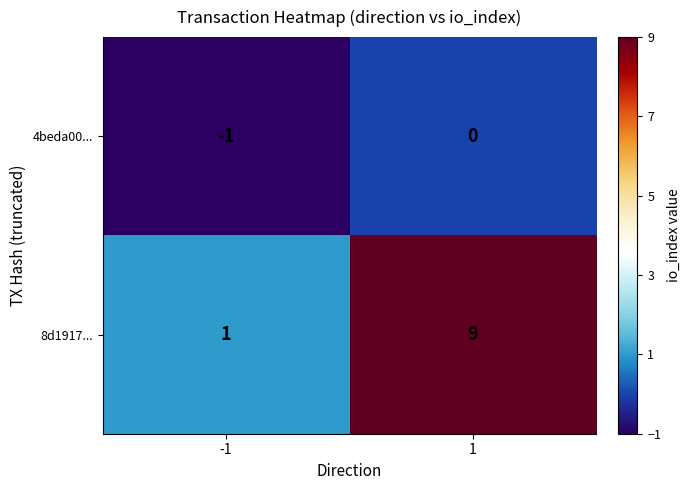

Which series changed the most between -1 and 1?

8d1917...